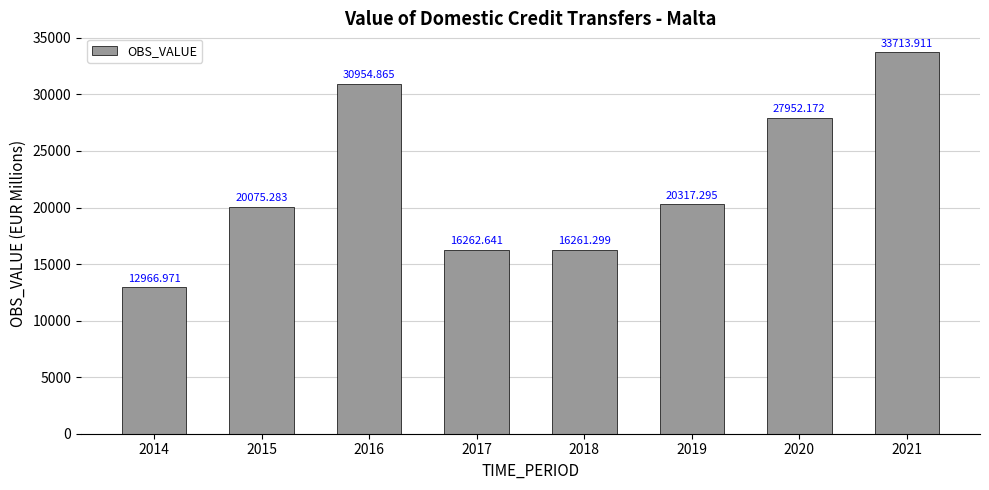

How many data points are less than 20317?

4